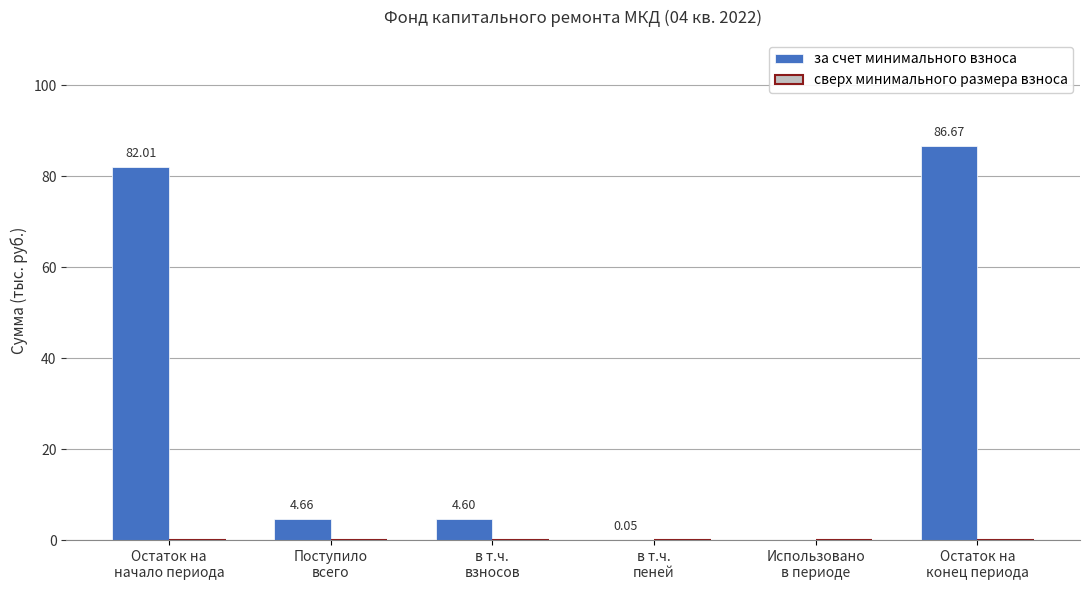

What is the sum of all values?

178.0